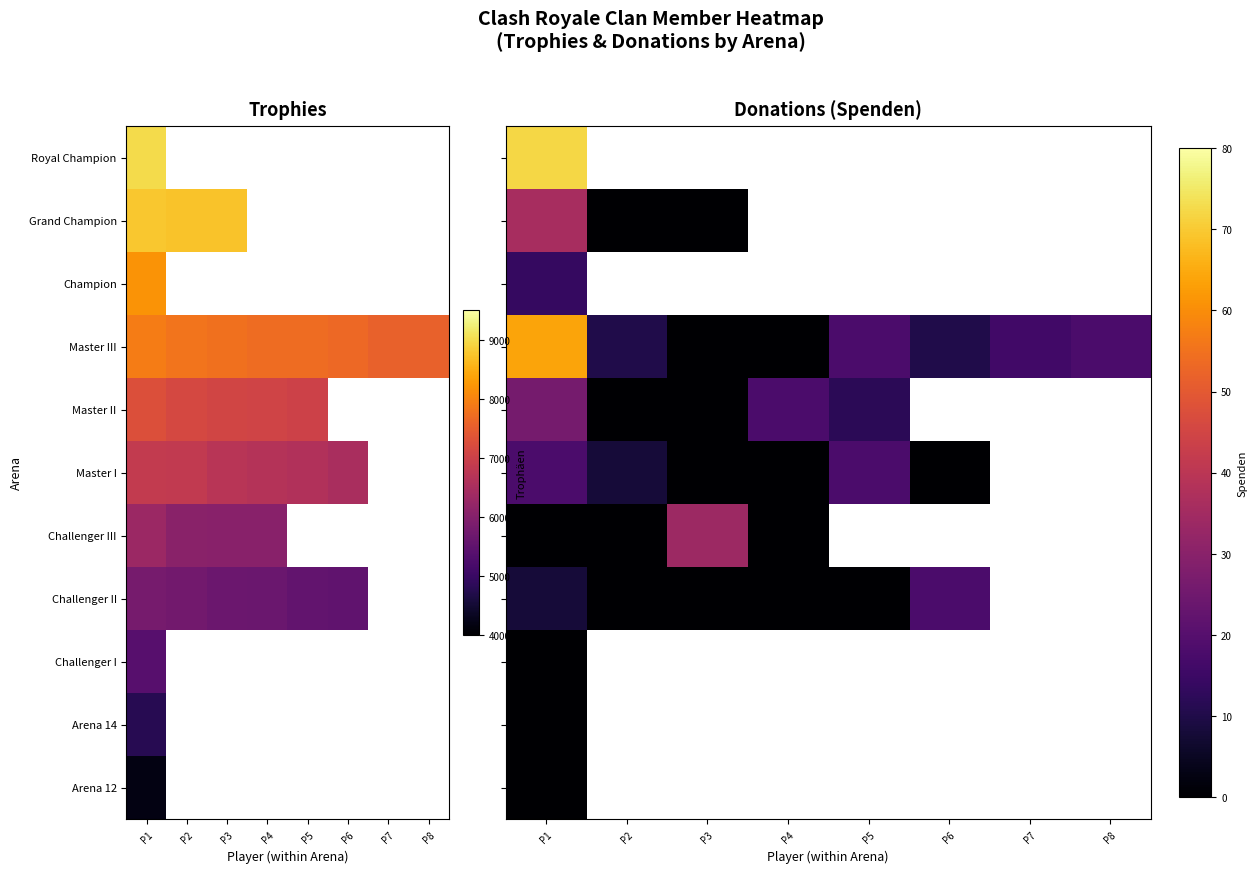

List the series in order of their peak value, lowest first.

Challenger I, Arena 14, Arena 12, Champion, Master I, Challenger II, Master II, Challenger III, Grand Champion, Master III, Royal Champion